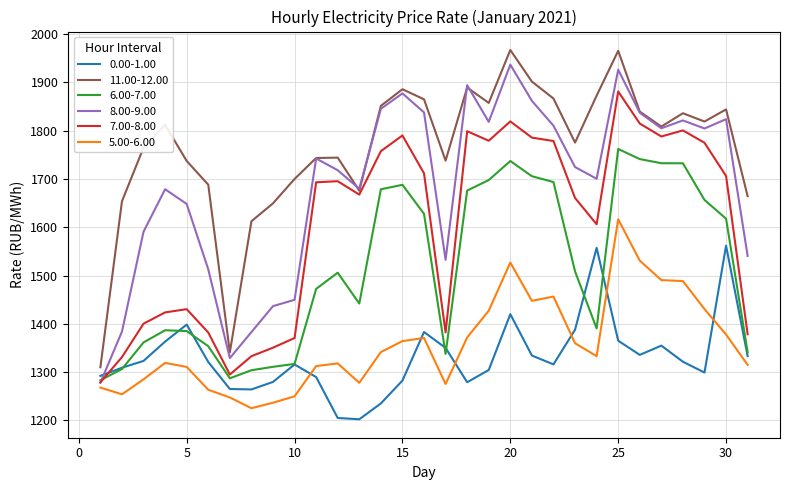

Which series has the largest total across all categories?

11.00-12.00